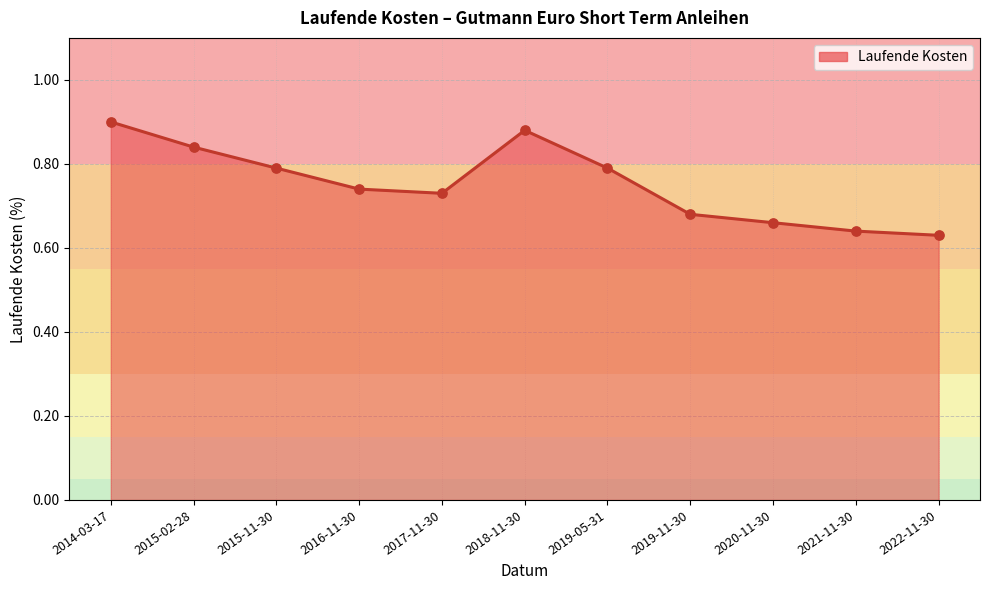

Which has a higher value, 2022-11-30 or 2020-11-30?

2020-11-30